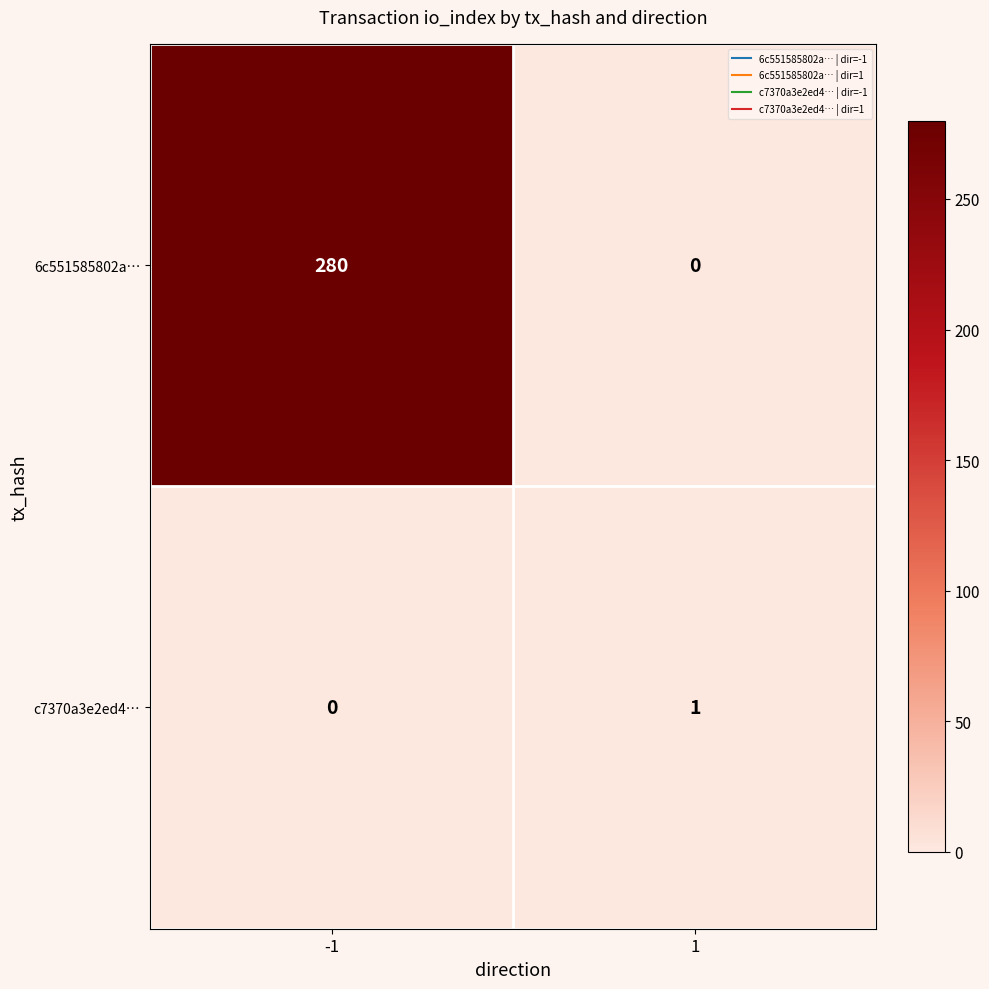

List the series in order of their overall mean, lowest first.

c7370a3e2ed4…, 6c551585802a…